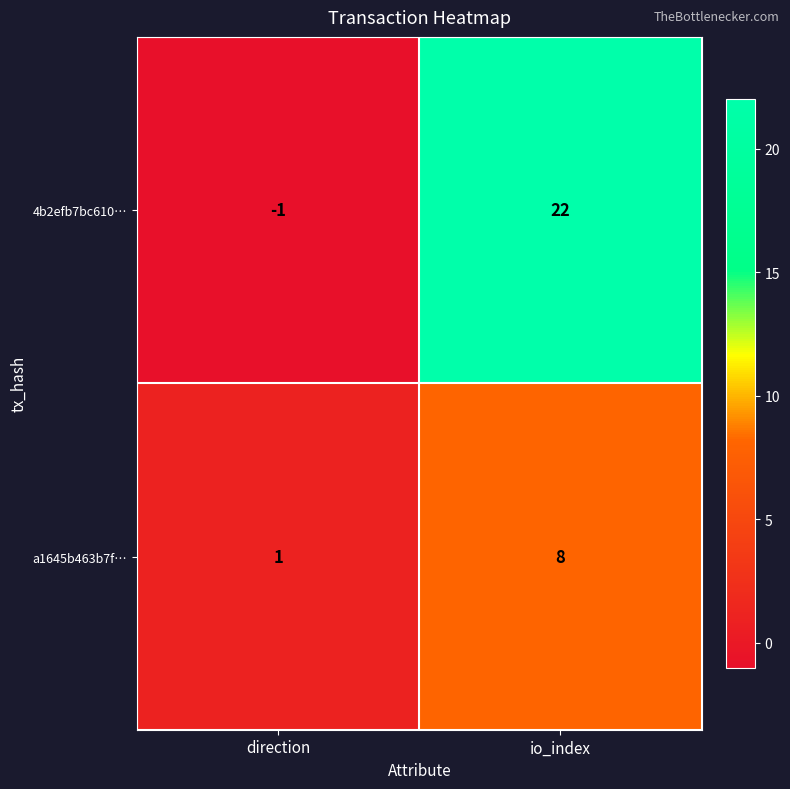

Which series has the largest total across all categories?

4b2efb7bc610…